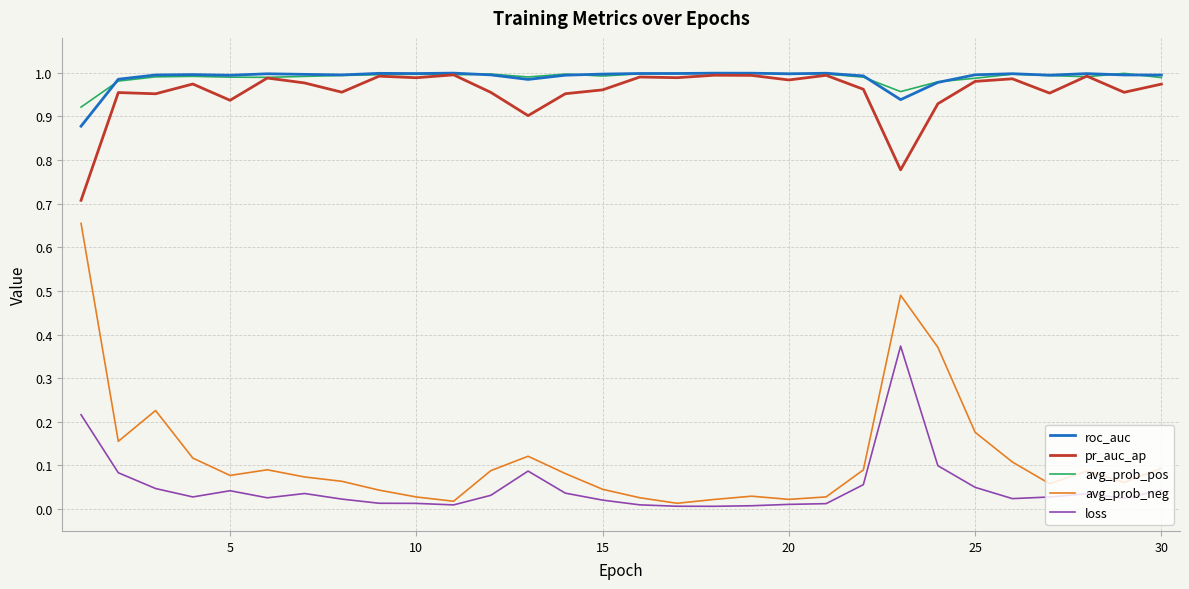

True or false: avg_prob_neg and pr_auc_ap cross at least once.

False